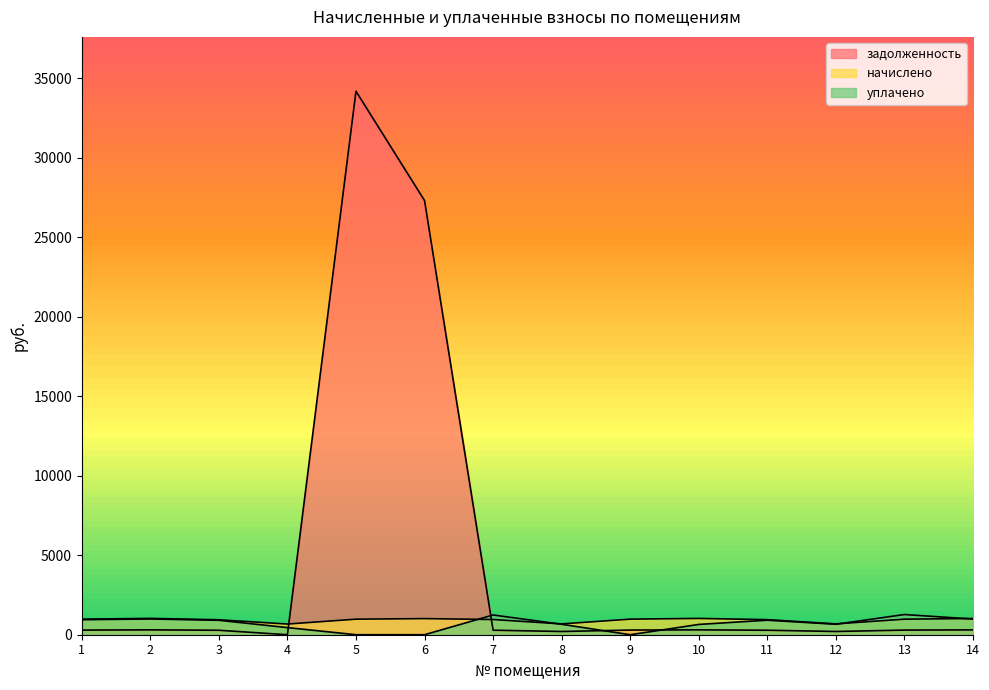

Reading left to right, list all the values displayed in this chart.

задолженность: 1=291.7	2=306.3	3=280.4	4=0.0	5=34177.0	6=27300.5	7=285.1	8=202.9	9=293.9	10=305.6	11=282.4	12=203.5	13=291.7	14=304.3
начислено: 1=978.1	2=1027.0	3=940.3	4=671.3	5=978.1	6=1013.7	7=955.9	8=680.2	9=980.3	10=1024.8	11=947.0	12=682.5	13=978.1	14=1020.4
уплачено: 1=943.8	2=991.0	3=907.3	4=447.9	5=0.0	6=0.0	7=1241.0	8=656.6	9=0.0	10=647.2	11=913.8	12=658.5	13=1269.8	14=984.6